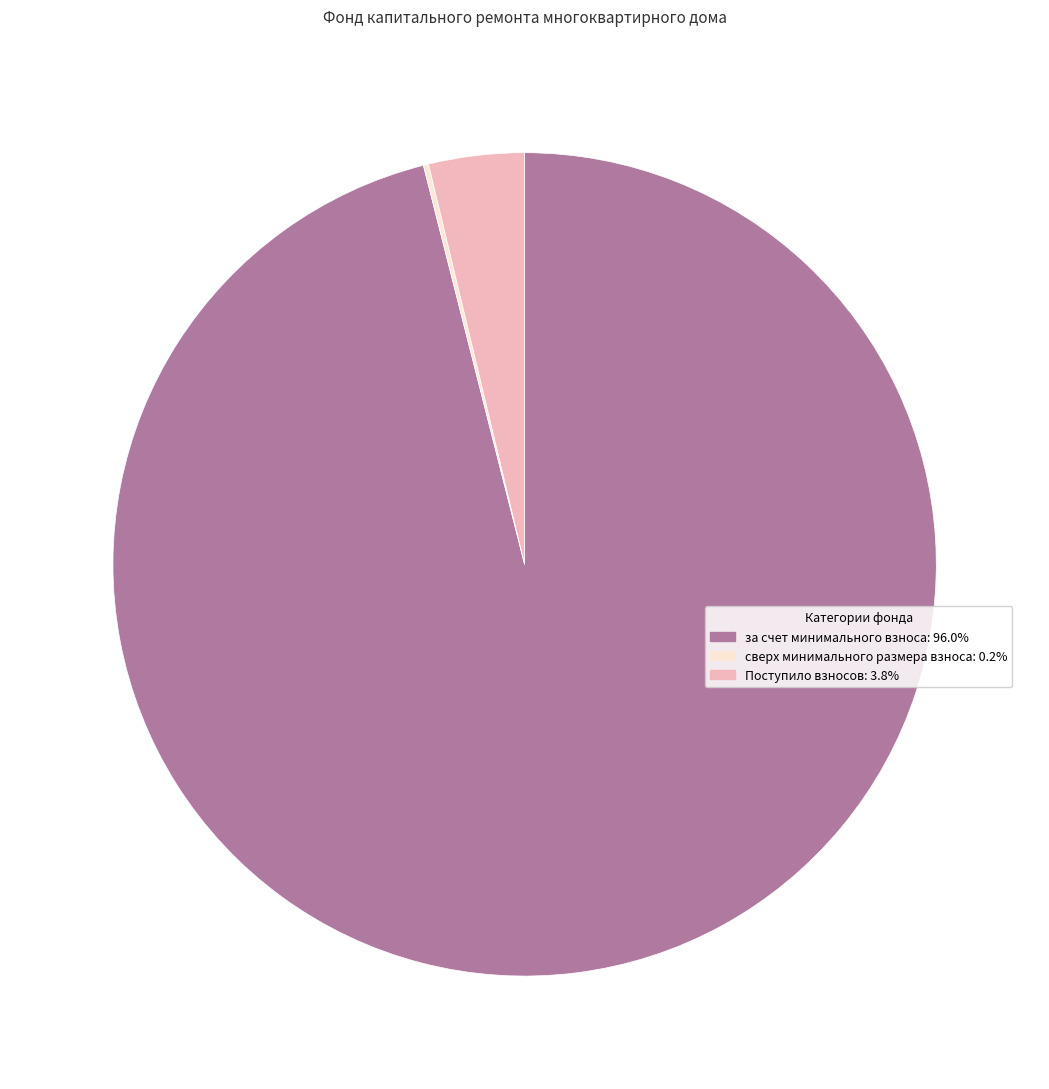

Which category has the biggest portion of the pie?

за счет минимального взноса